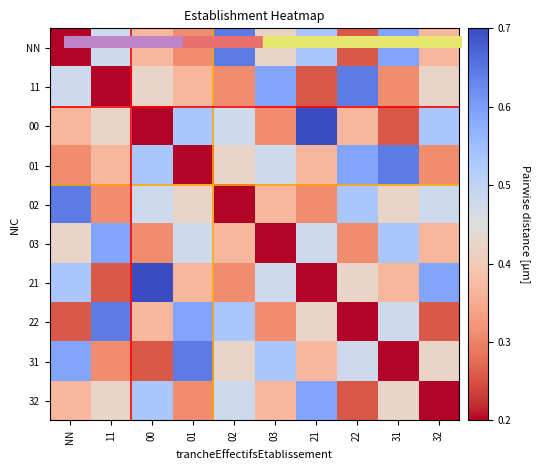

Which series has the largest range (max minus min)?

00